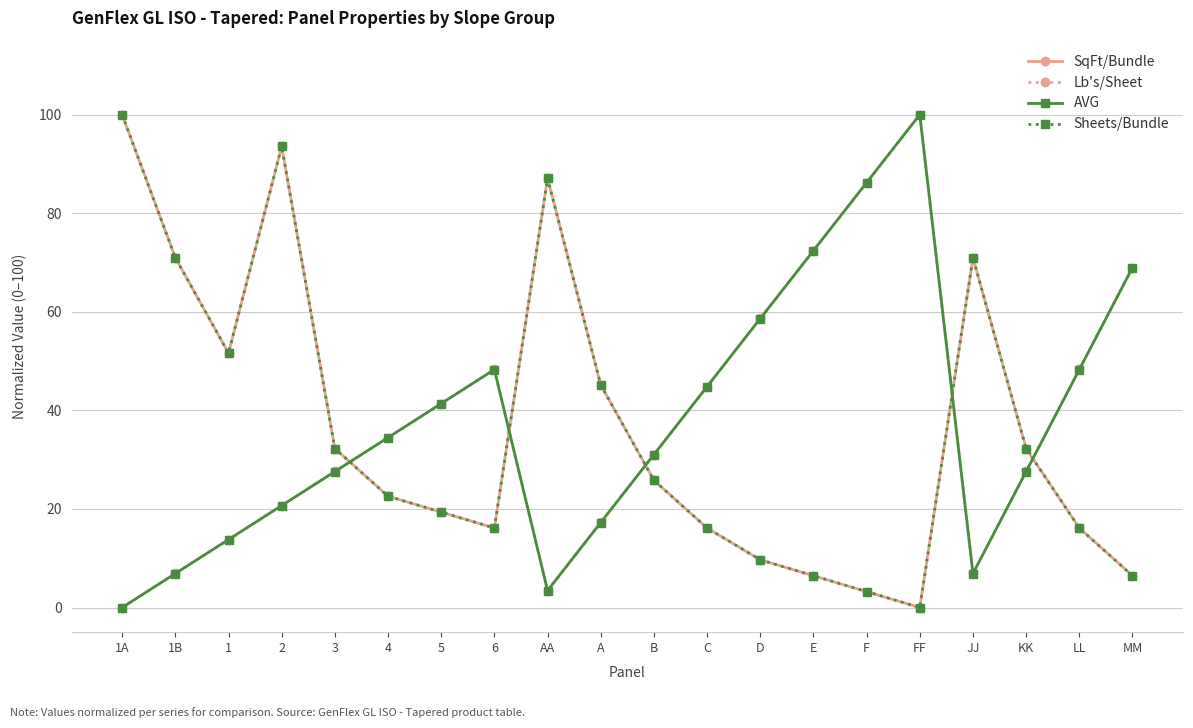

Is this an area chart (filled region under the line)?

No